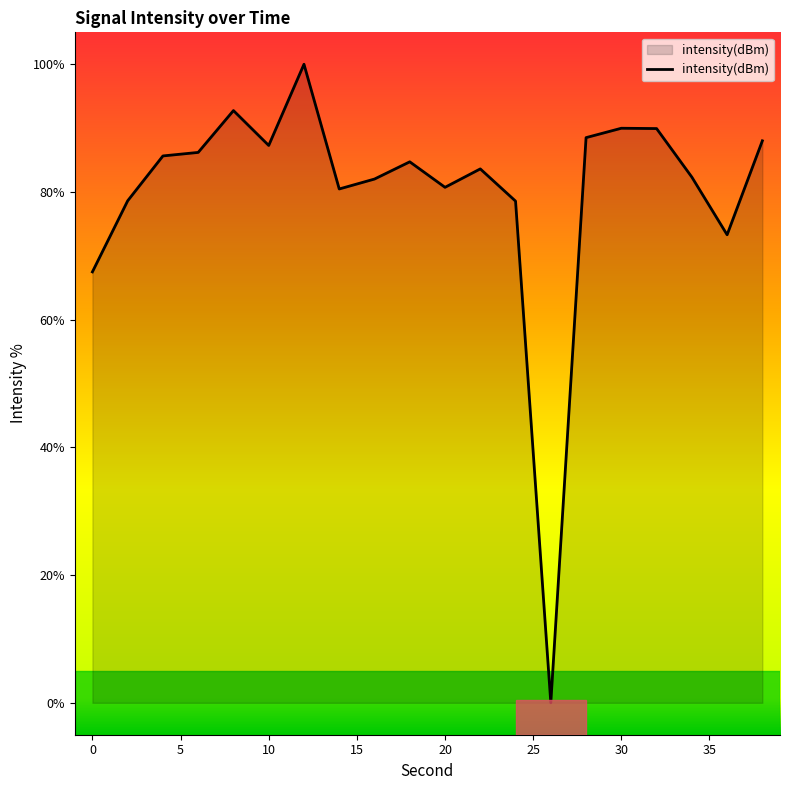

What is the difference between the maximum and minimum values?

100.0